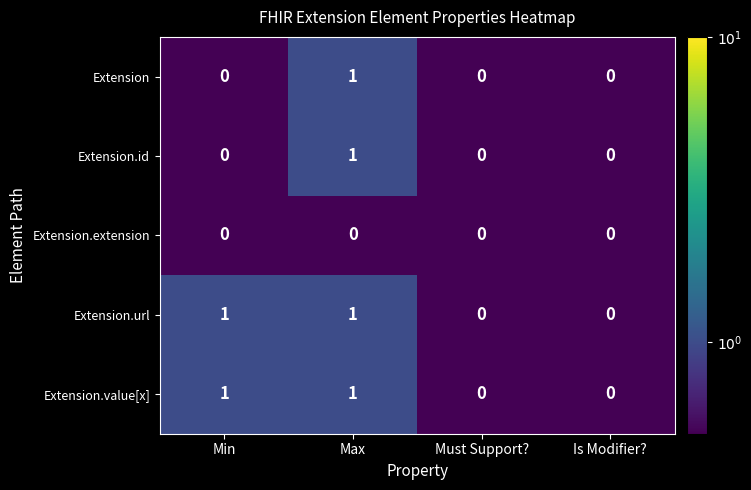

Is it true that Extension.extension equals 0 at Is Modifier??

True